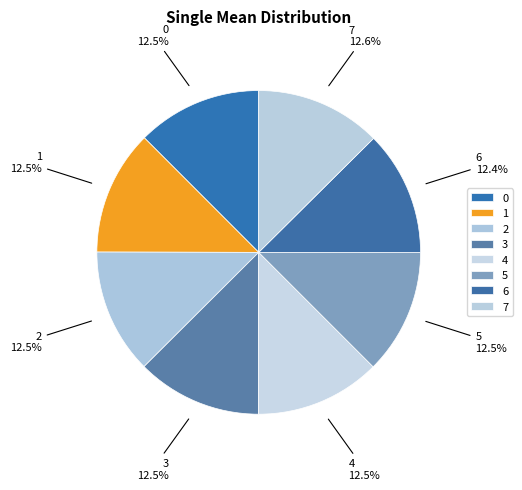

How many segments does this pie chart have?

8